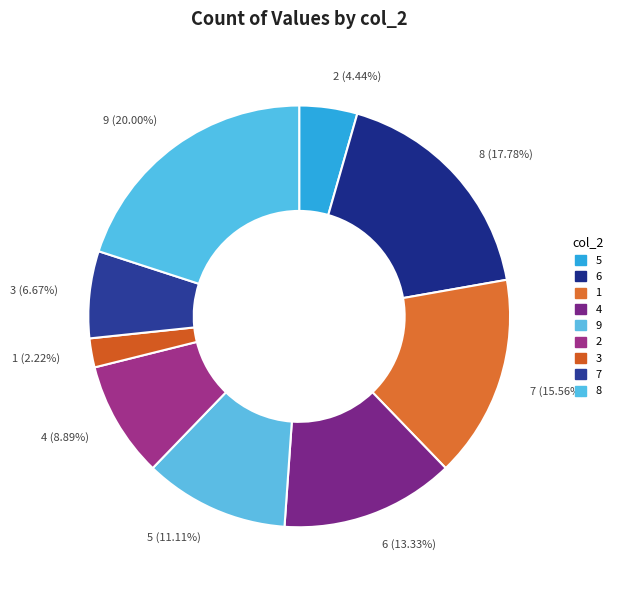

To the nearest percent, what is the difference between the 7 and 9 slice percentages?

4%